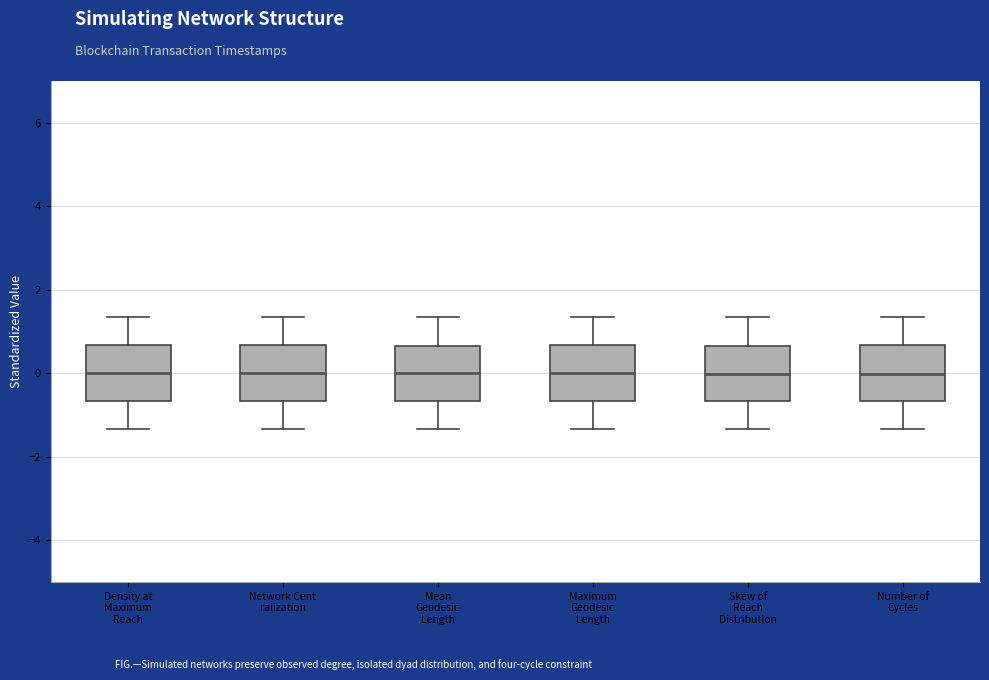

Reading left to right, read every box against the y-axis: the position of its median line, the range the box covers, and the ends of its whiskers. The values are not printed on the chart, so give them approximately, as read against the axis.

Density at Maximum Reach: median 0.0, box -0.6 to 0.6, whiskers -1.4 to 1.4
Network Cent ralization: median 0.0, box -0.6 to 0.6, whiskers -1.4 to 1.4
Mean Geodesic Length: median 0.0, box -0.6 to 0.6, whiskers -1.4 to 1.4
Maximum Geodesic Length: median 0.0, box -0.6 to 0.6, whiskers -1.4 to 1.4
Skew of Reach Distribution: median 0.0, box -0.6 to 0.6, whiskers -1.4 to 1.4
Number of Cycles: median 0.0, box -0.6 to 0.6, whiskers -1.4 to 1.4